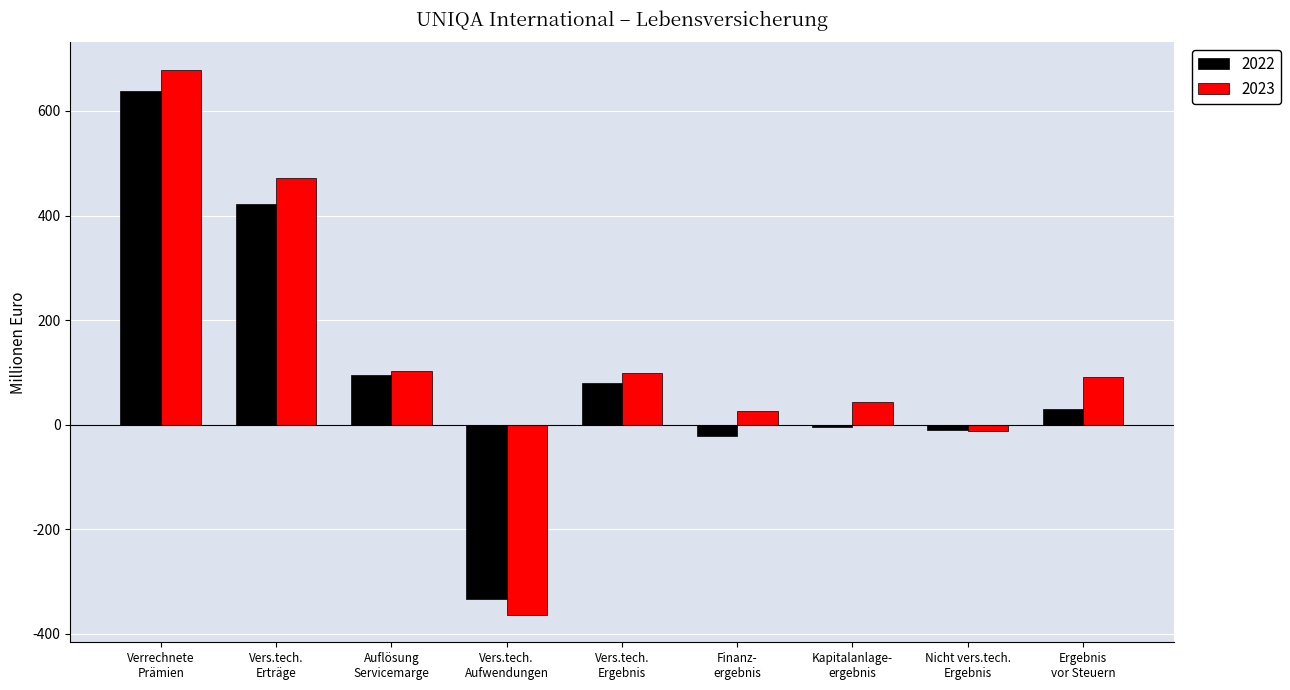

List the series in order of their peak value, highest first.

2023, 2022